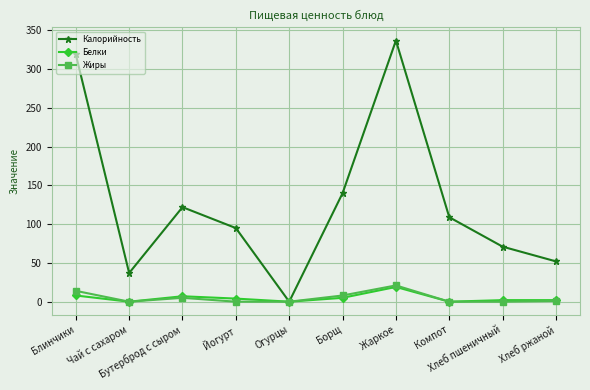

How many lines are shown in the chart?

3